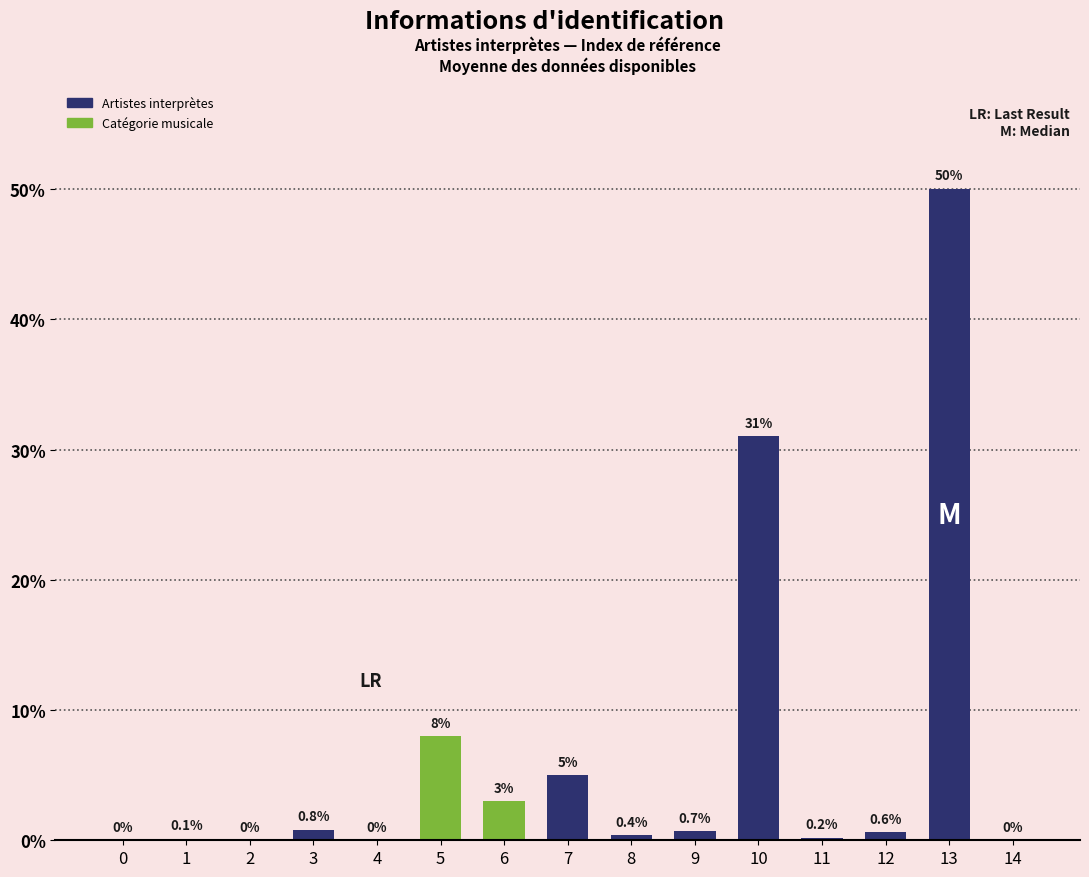

What is the sum of all values?

99.8